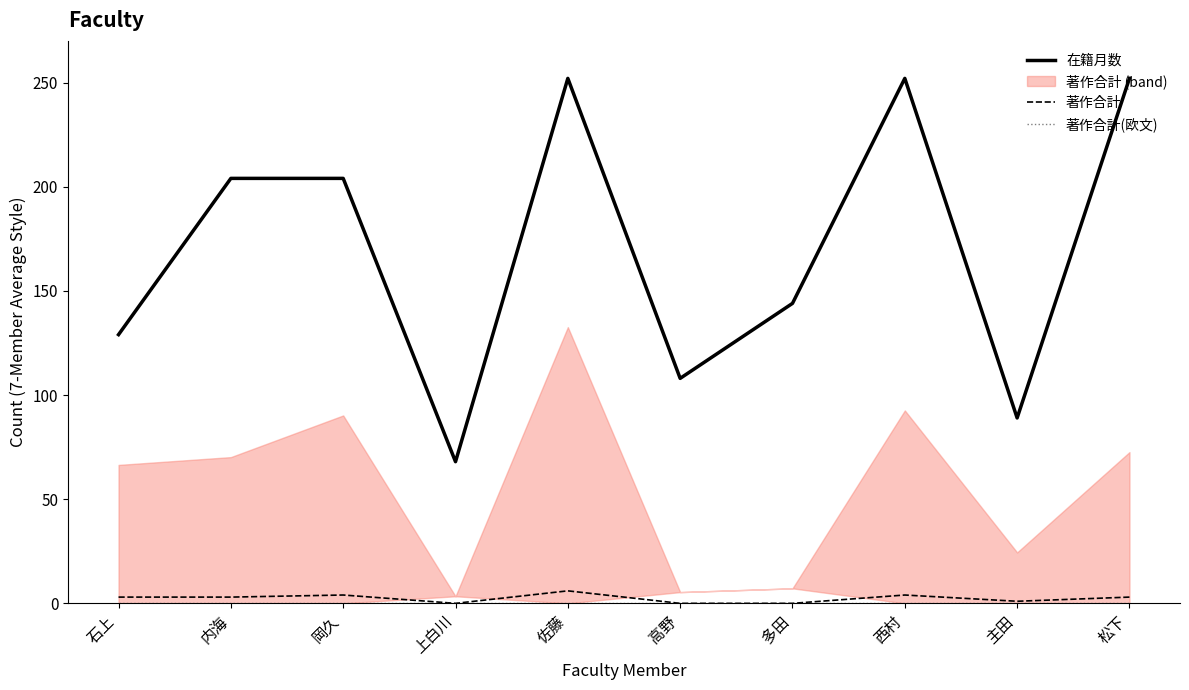

At which category does the chart reach its minimum across all series?

上白川